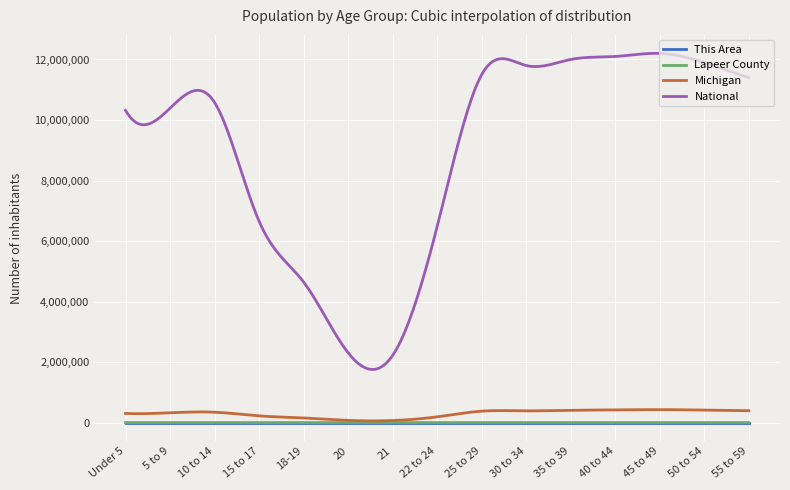

Which series has the largest total across all categories?

National